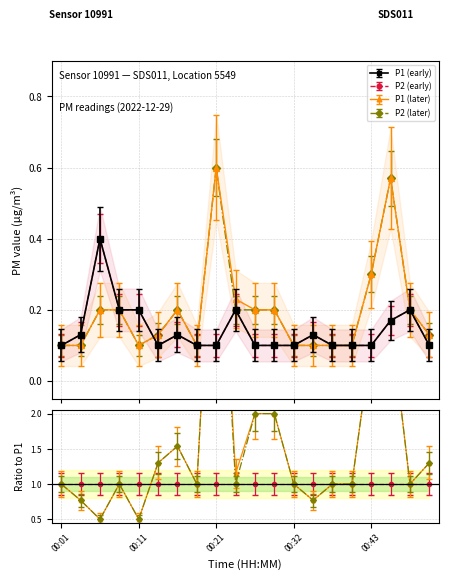

What is the spread (max minus min) of values at 00:27?

0.1